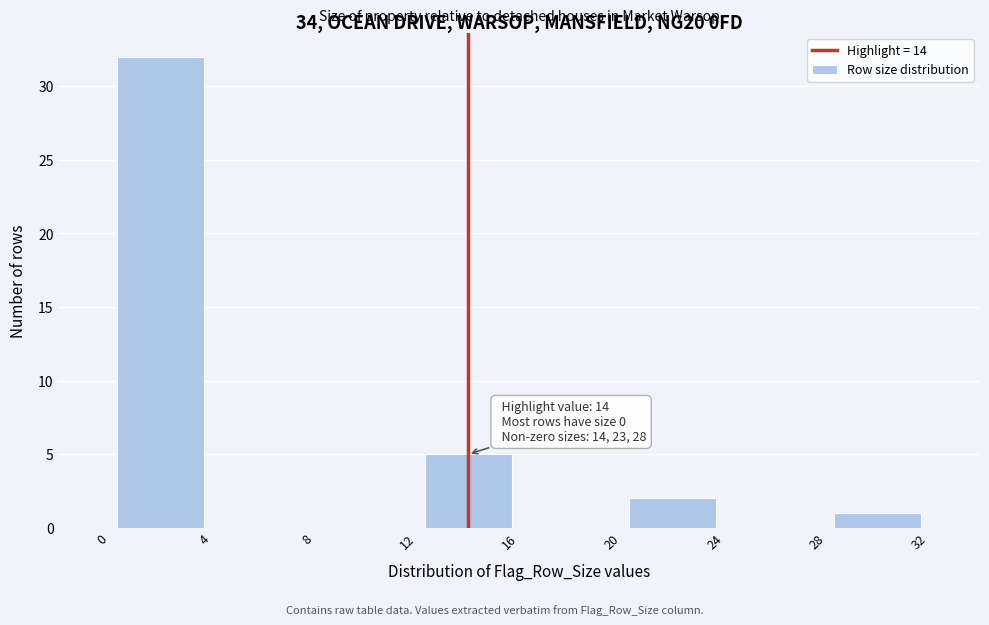

Over which range of the x-axis is the bar tallest?

0 to 4